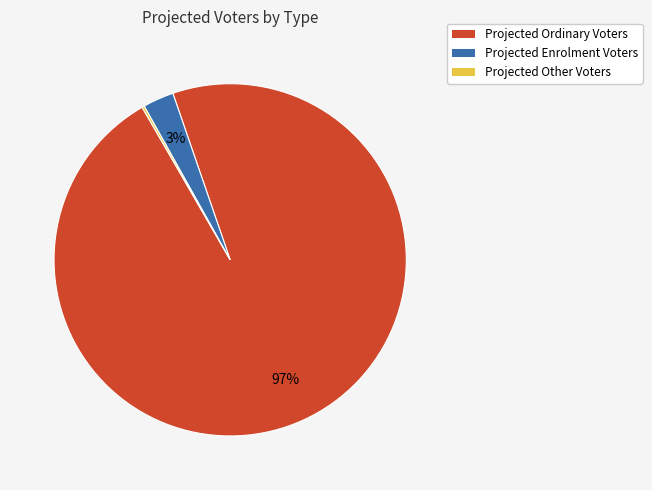

To the nearest percent, what is the difference between the largest and smallest slice percentages?

97%